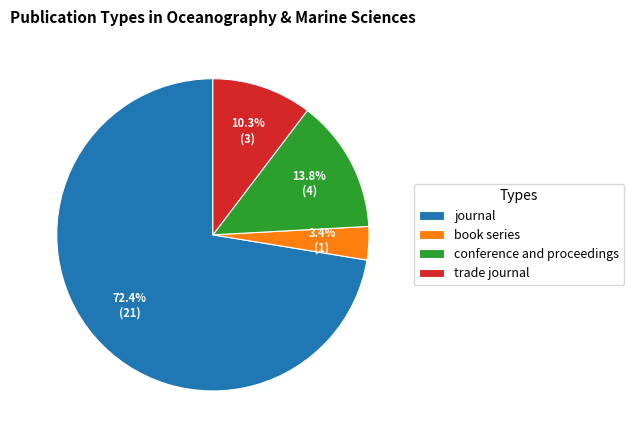

The conference and proceedings slice represents 1% of the pie. True or false?

False